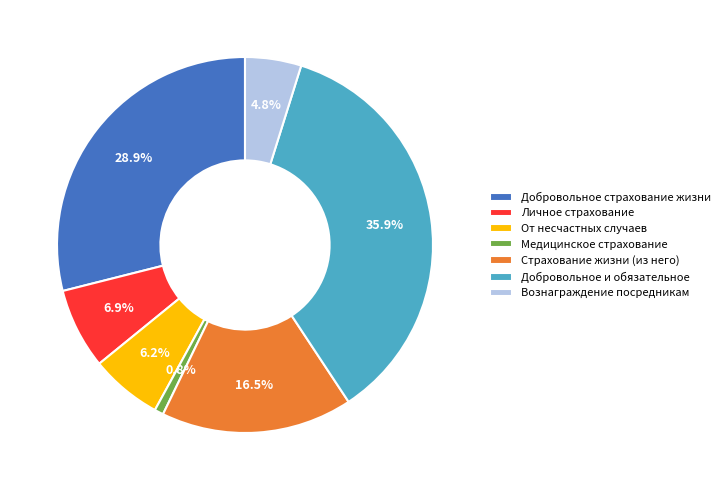

Count the number of slices in the pie.

7